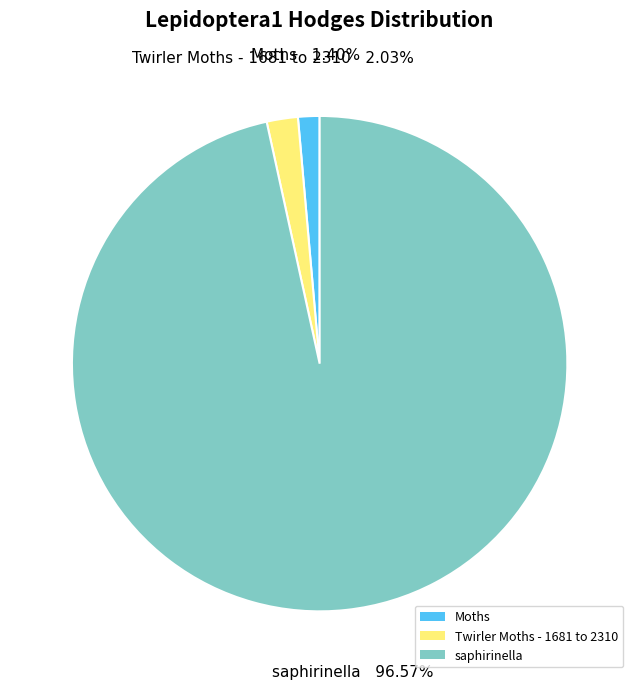

Between Twirler Moths - 1681 to 2310 and Moths, which is larger?

Twirler Moths - 1681 to 2310